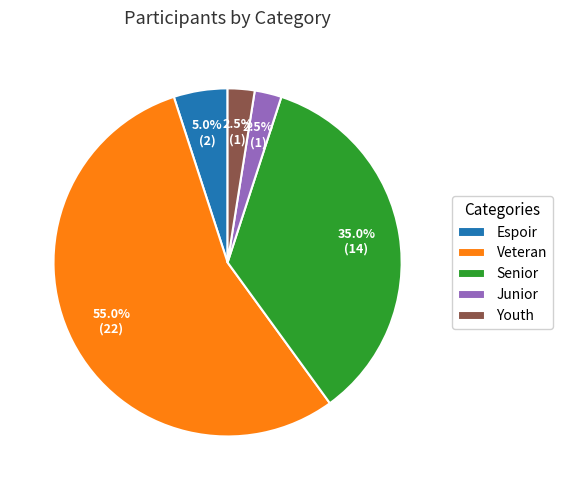

Between Youth and Senior, which is larger?

Senior